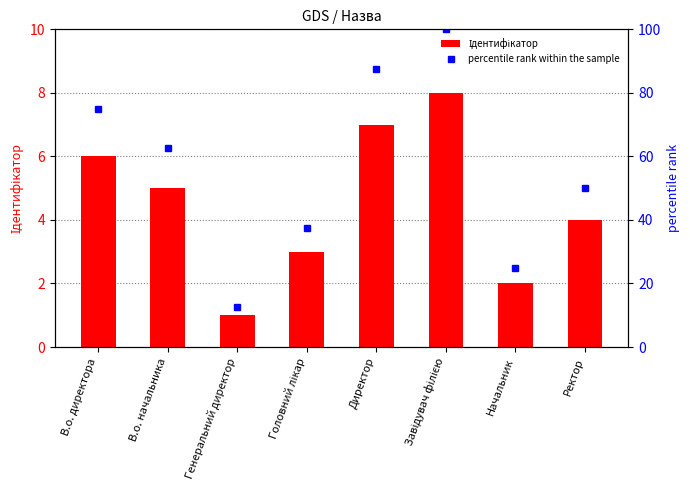

Reading right to left, what are all the values shown in this chart?

Ідентифікатор: Ректор=4.0	Начальник=2.0	Завідувач філією=8.0	Директор=7.0	Головний лікар=3.0	Генеральний директор=1.0	В.о. начальника=5.0	В.о. директора=6.0
percentile rank within the sample: Ректор=50.0	Начальник=25.0	Завідувач філією=100.0	Директор=87.5	Головний лікар=37.5	Генеральний директор=12.5	В.о. начальника=62.5	В.о. директора=75.0